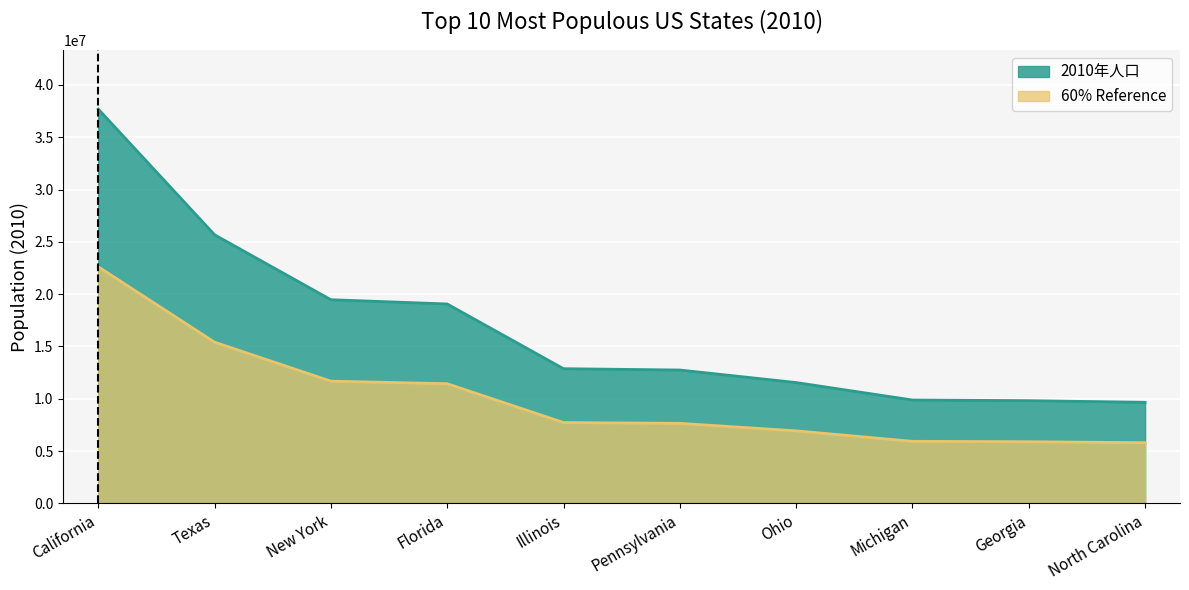

What is the label of the 6th point from the right?

Illinois